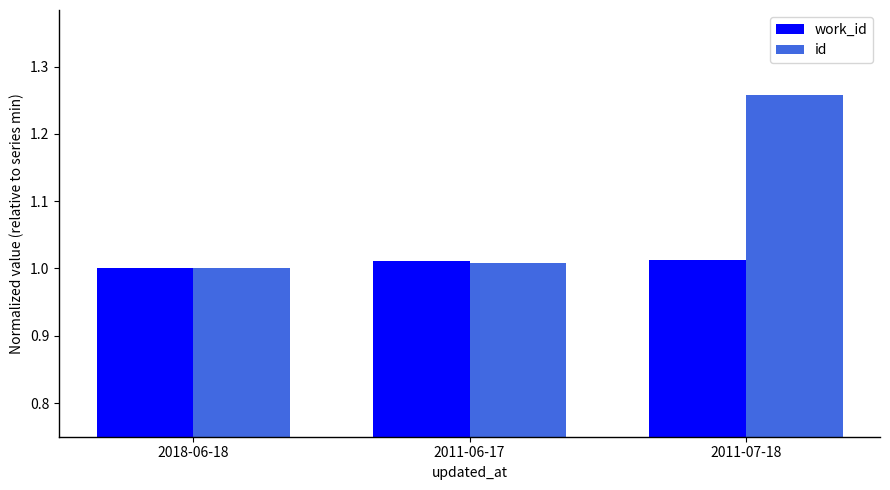

Rank the series by their average value, from lowest to highest.

work_id, id